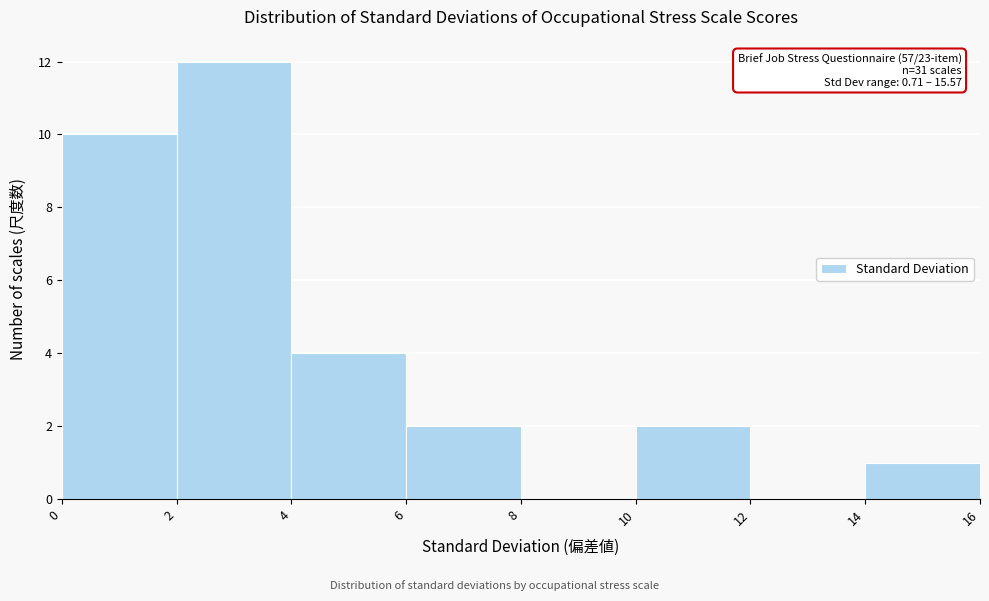

Over which range of the x-axis is the bar tallest?

2 to 4